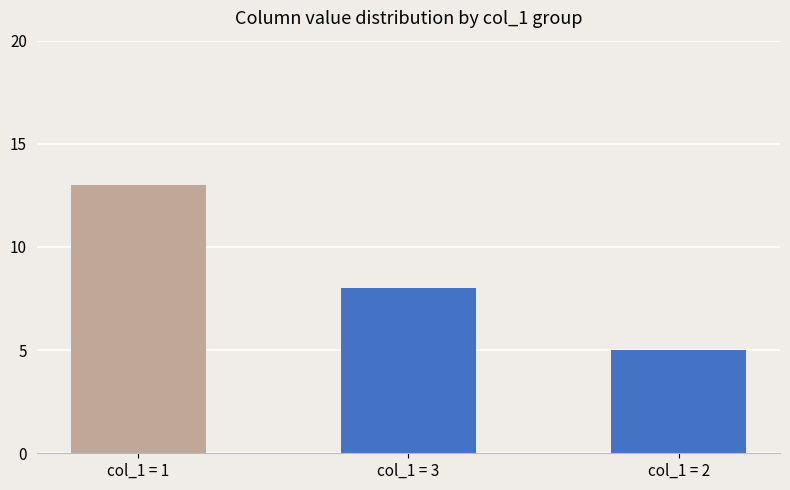

The value at col_1 = 2 is 3. True or false?

False